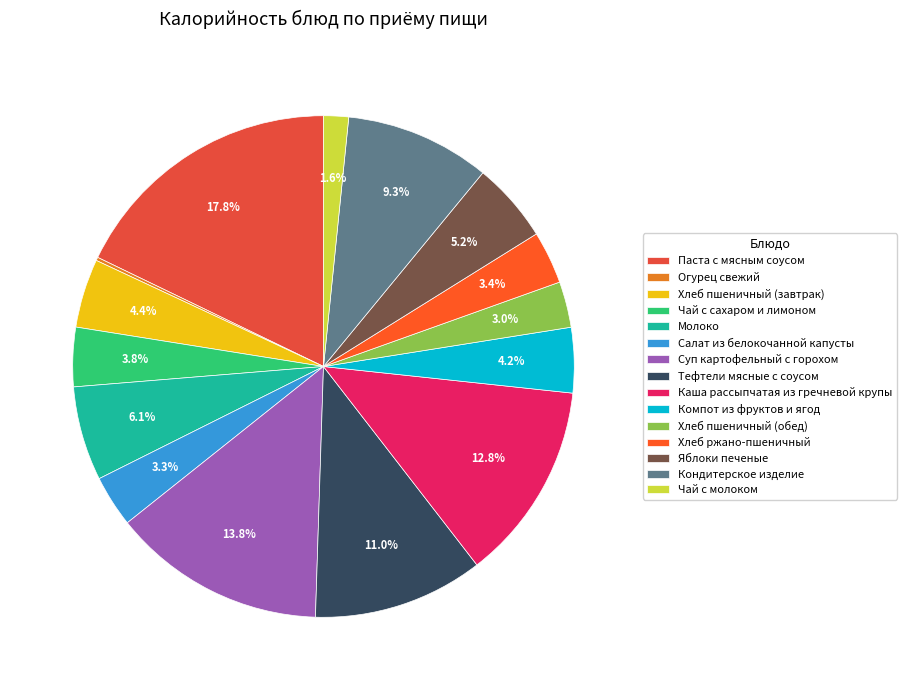

The Каша рассыпчатая из гречневой крупы slice represents 3% of the pie. True or false?

False